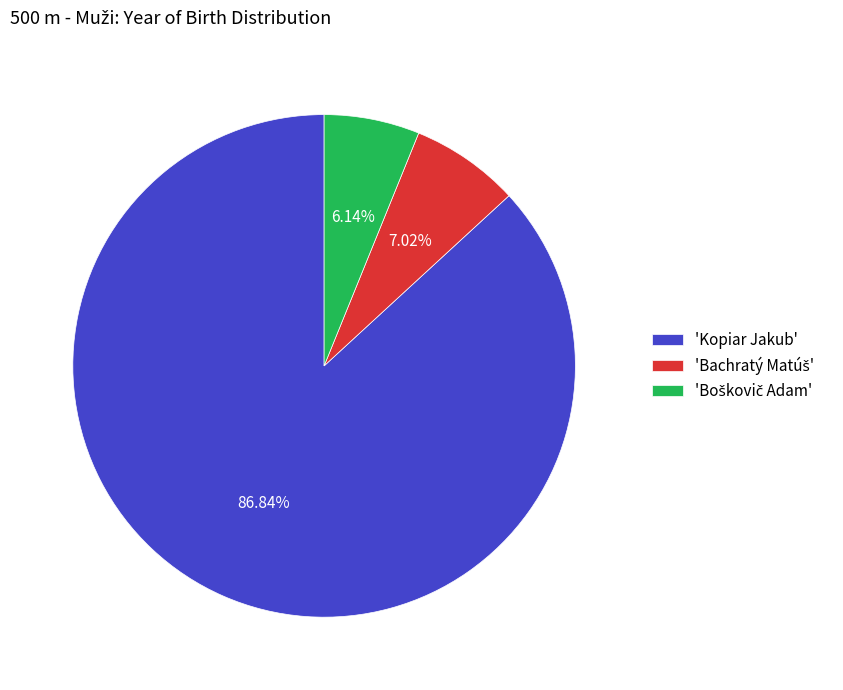

To the nearest percent, what is the average slice percentage?

33%